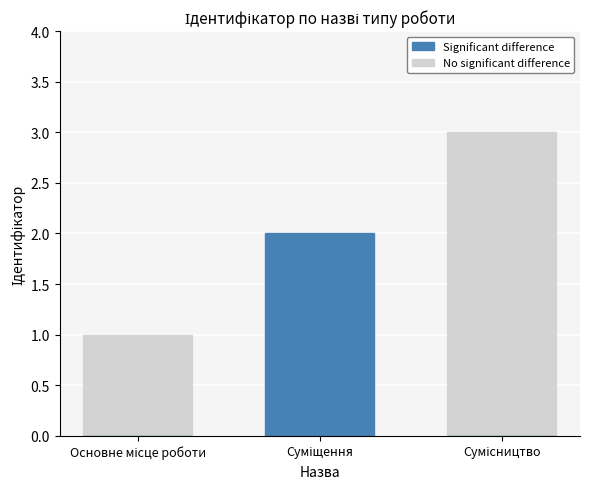

The Significant difference series shows -1 at Основне місце роботи. True or false?

False